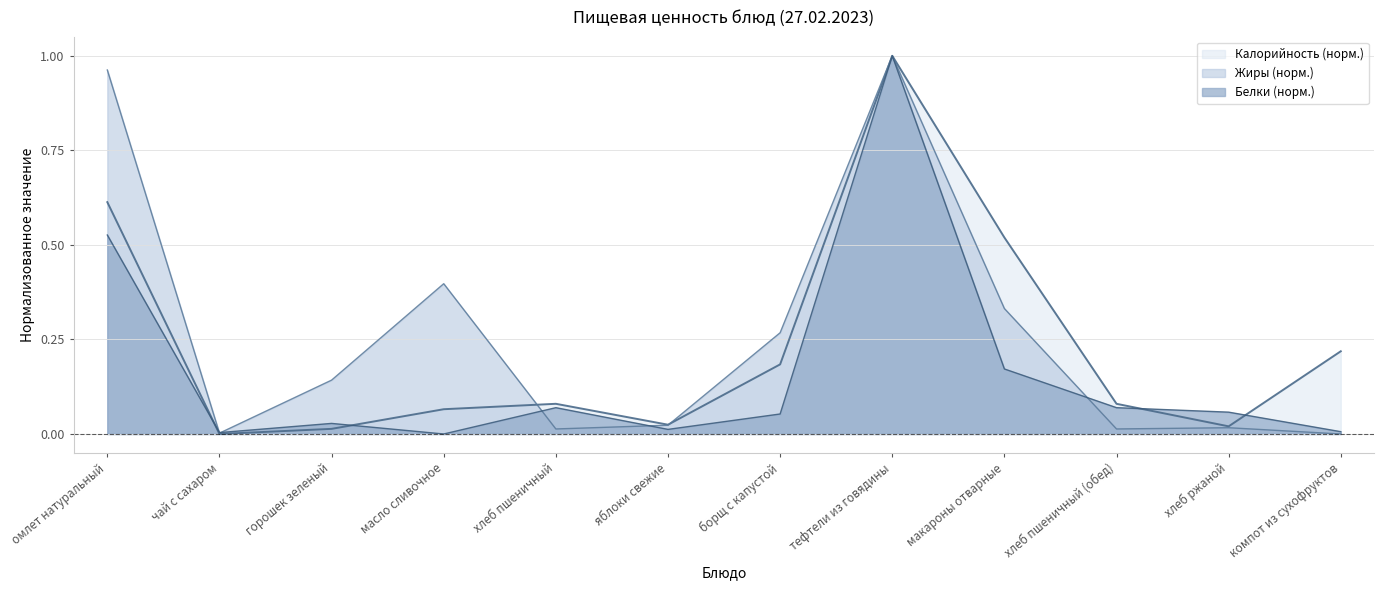

Which series has the largest total across all categories?

Жиры (норм.)